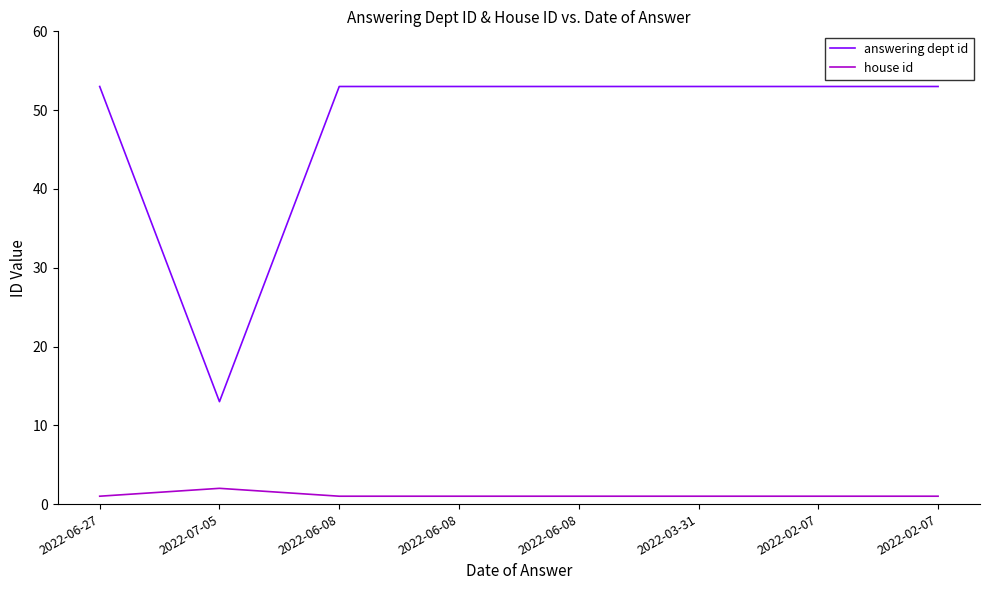

Reading left to right, what are all the values shown in this chart?

answering dept id: 2022-06-27=53	2022-07-05=13	2022-06-08=53	2022-06-08=53	2022-06-08=53	2022-03-31=53	2022-02-07=53	2022-02-07=53
house id: 2022-06-27=1	2022-07-05=2	2022-06-08=1	2022-06-08=1	2022-06-08=1	2022-03-31=1	2022-02-07=1	2022-02-07=1